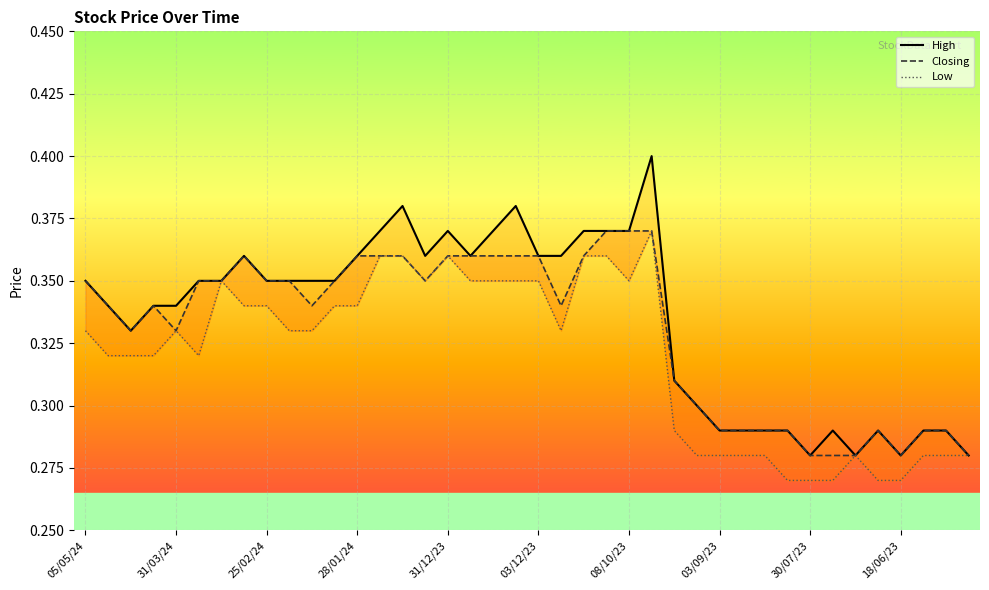

Where is Closing nearest to the value 0?

30/07/23